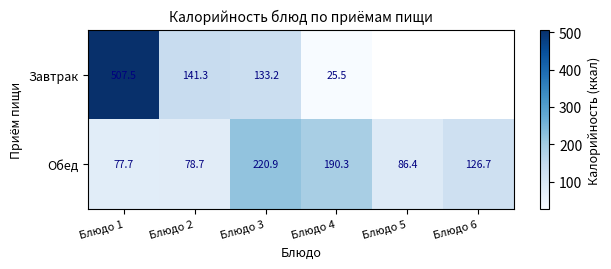

At which category is the sum across all series the highest?

Блюдо 1